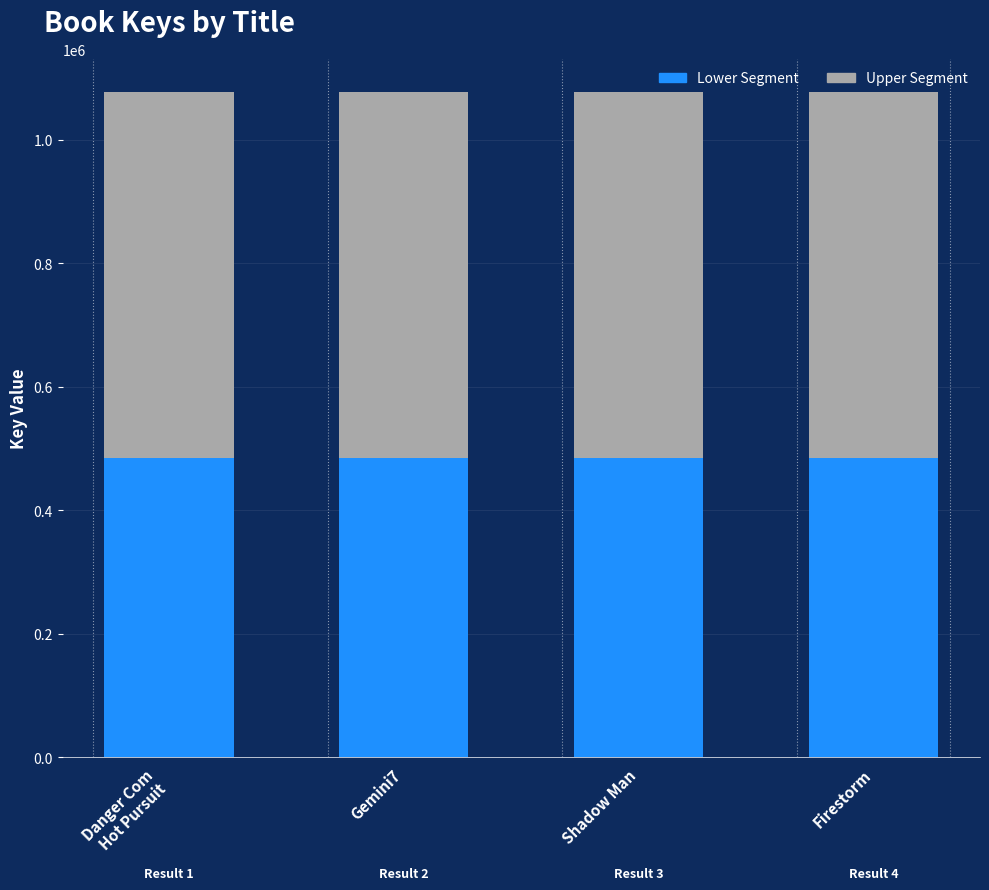

What is the total value across all series at Firestorm?

1077237.0